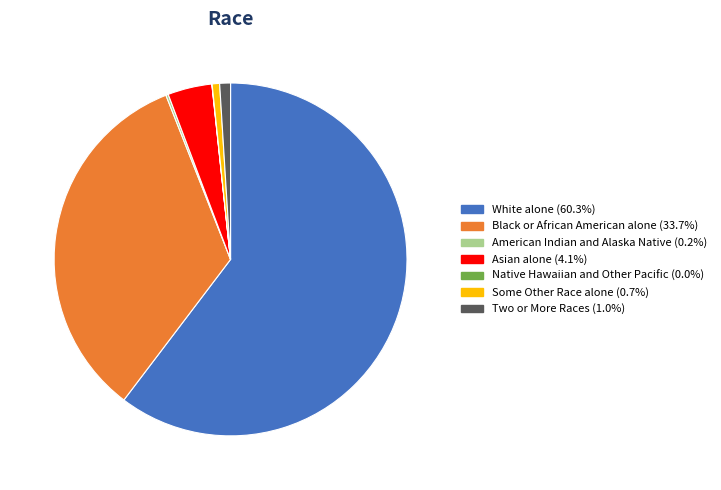

Which category has the biggest portion of the pie?

White alone